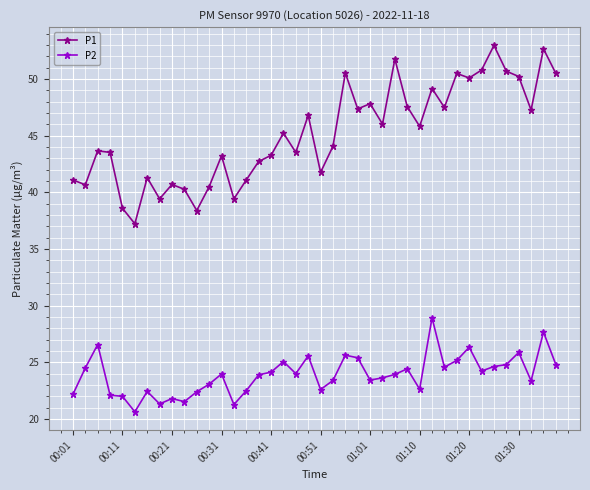

Which series has the widest spread of values?

P1